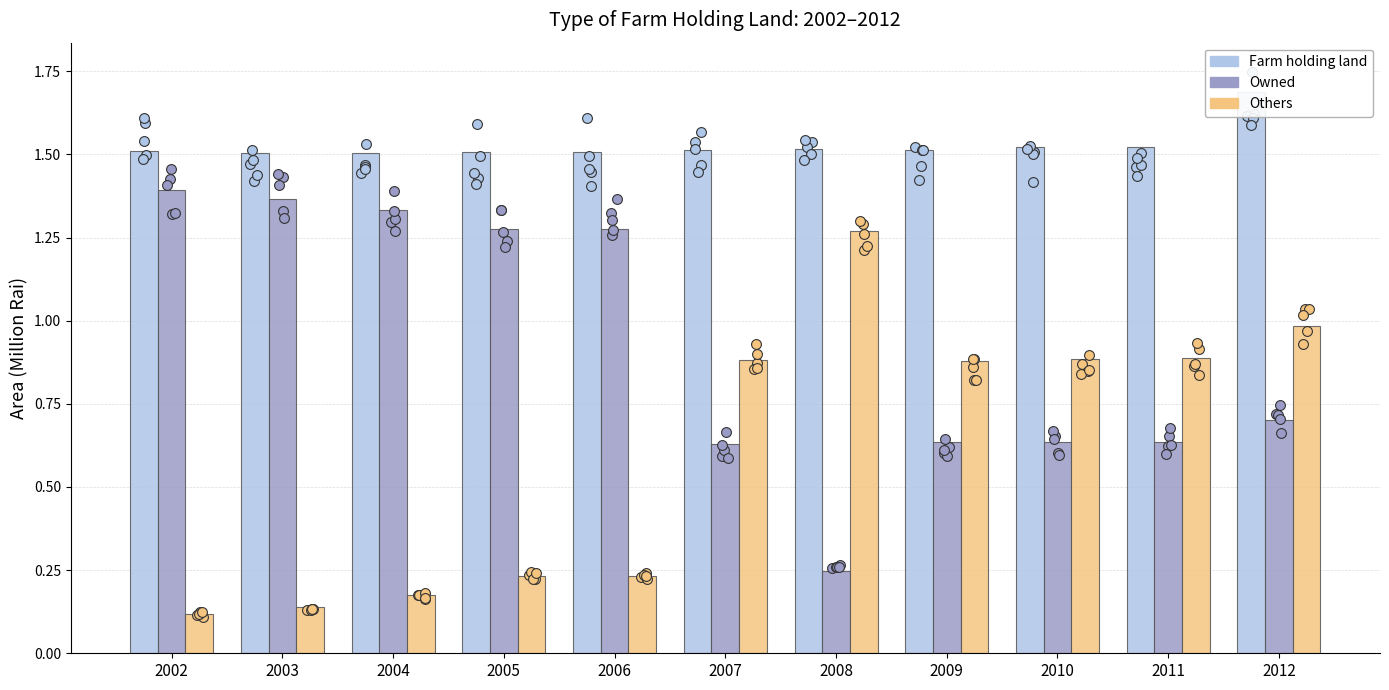

What is the total value across all series at 2012?

3.4